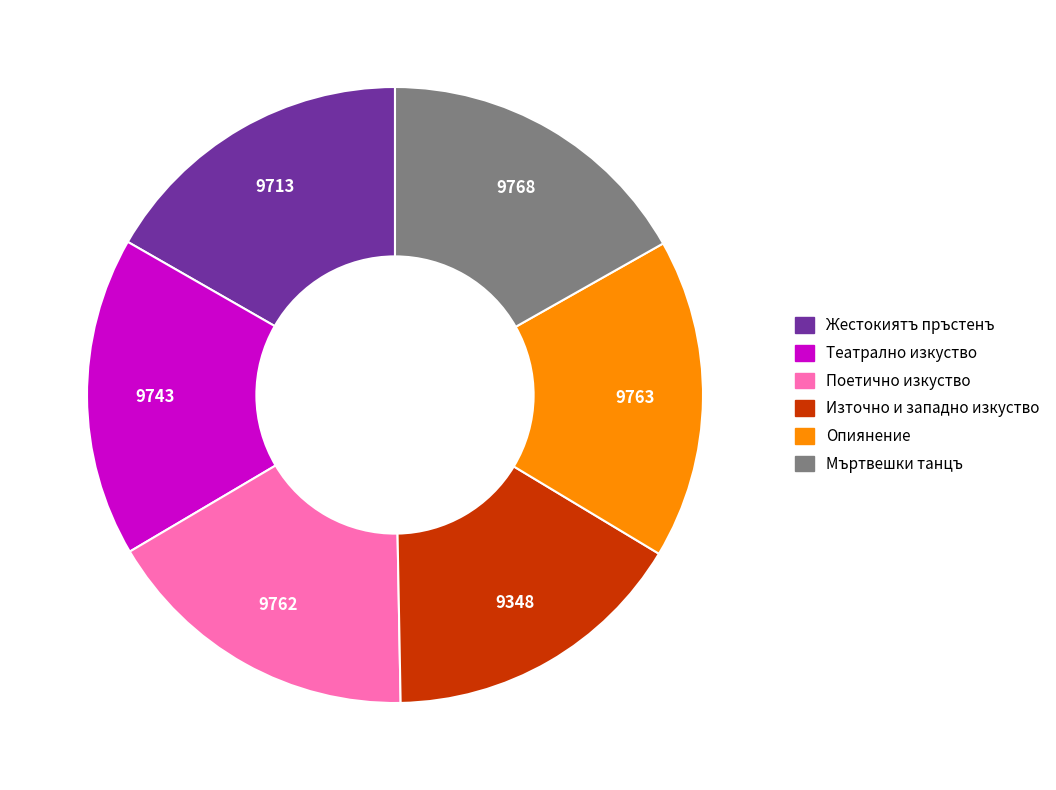

Do Мъртвешки танцъ and Жестокиятъ пръстенъ together represent more than half of the pie?

No